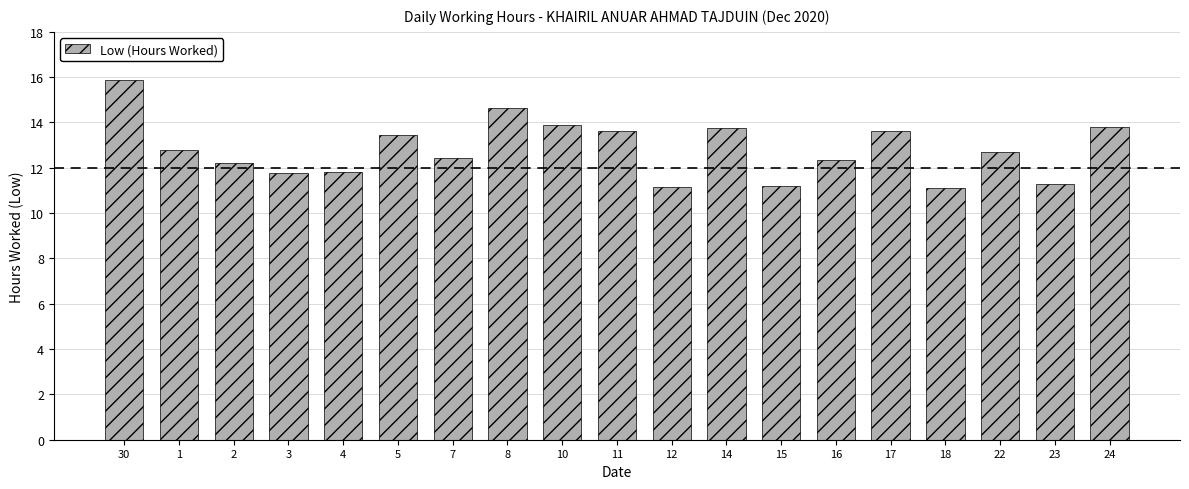

Between 23 and 10, which is larger?

10